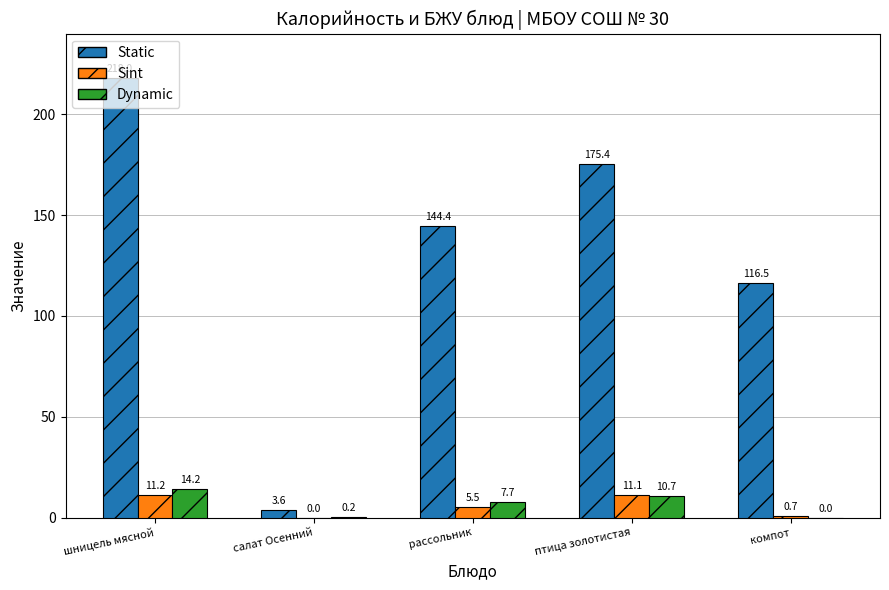

Between птица золотистая and компот, which series saw the biggest shift?

Static